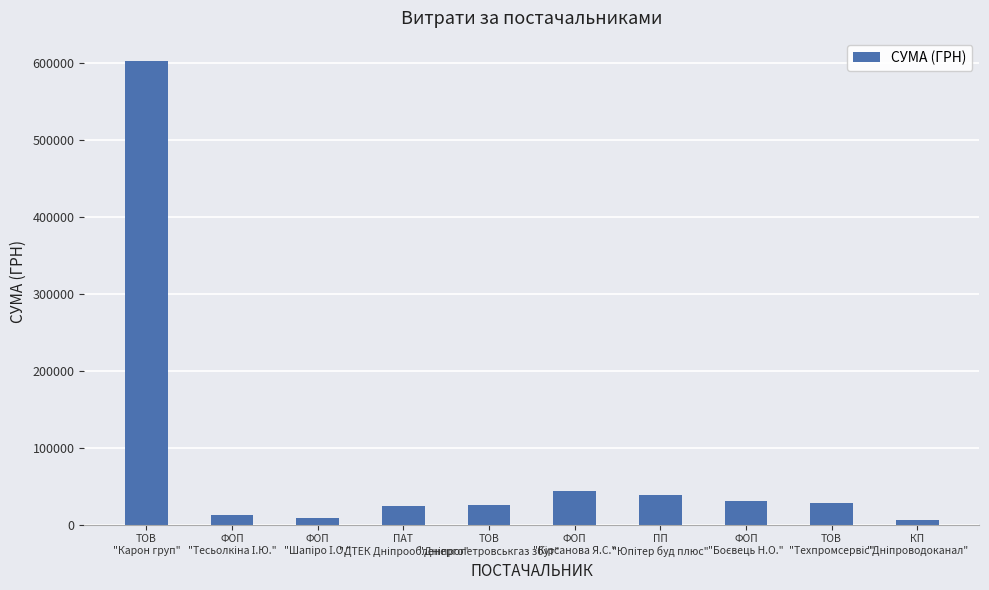

What is the smallest value displayed?

6252.4